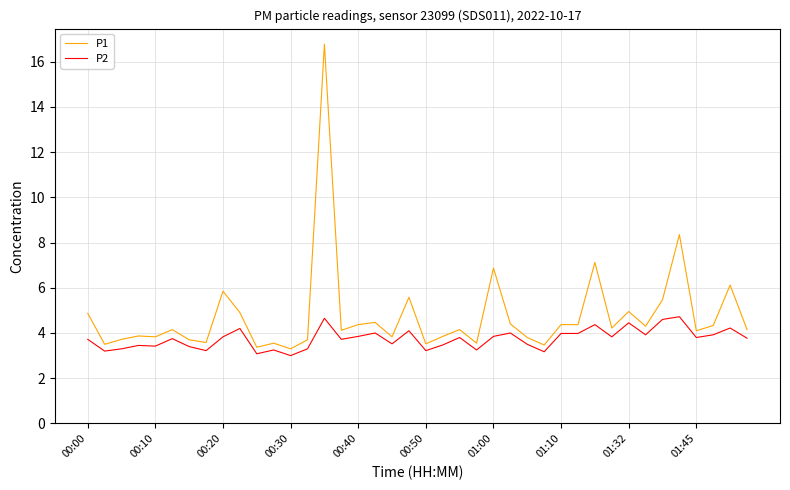

Which series has the widest spread of values?

P1